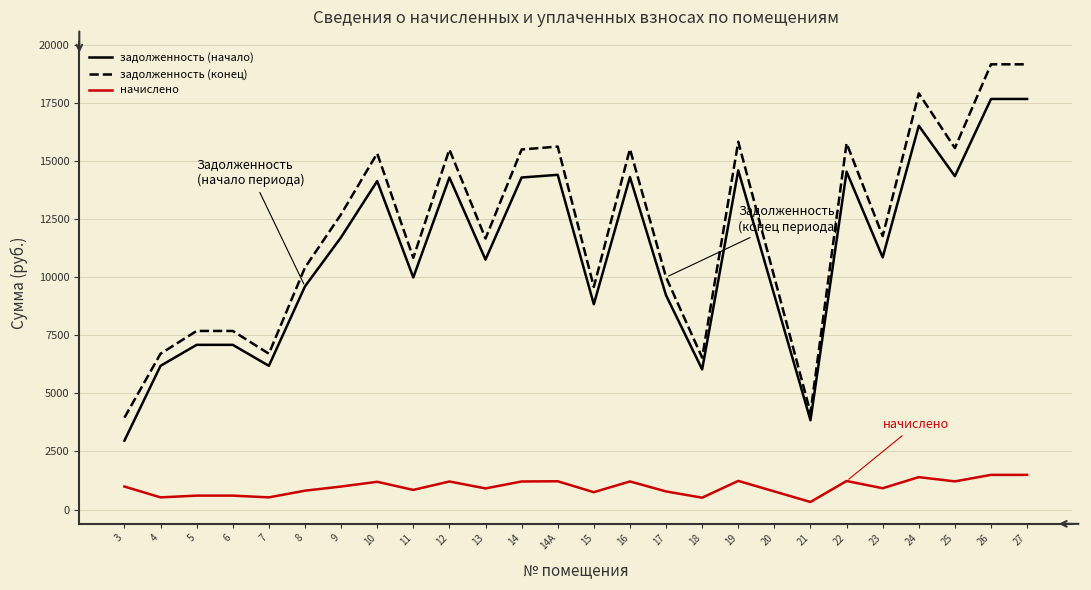

What is the greatest value displayed?

19154.4